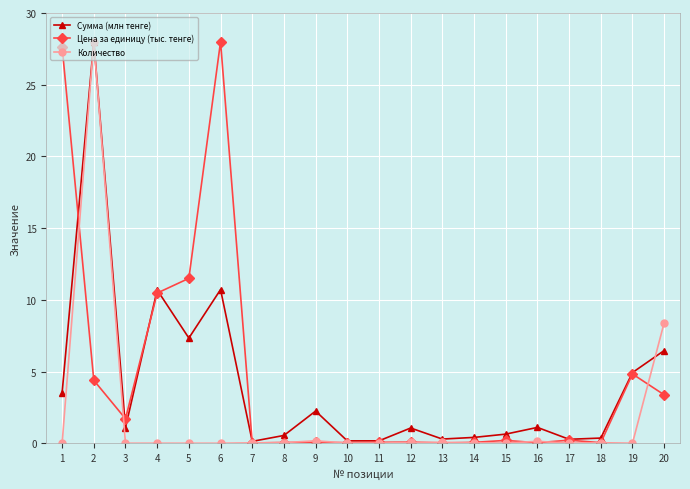

Where is the first local maximum for Цена за единицу (тыс. тенге)?

6